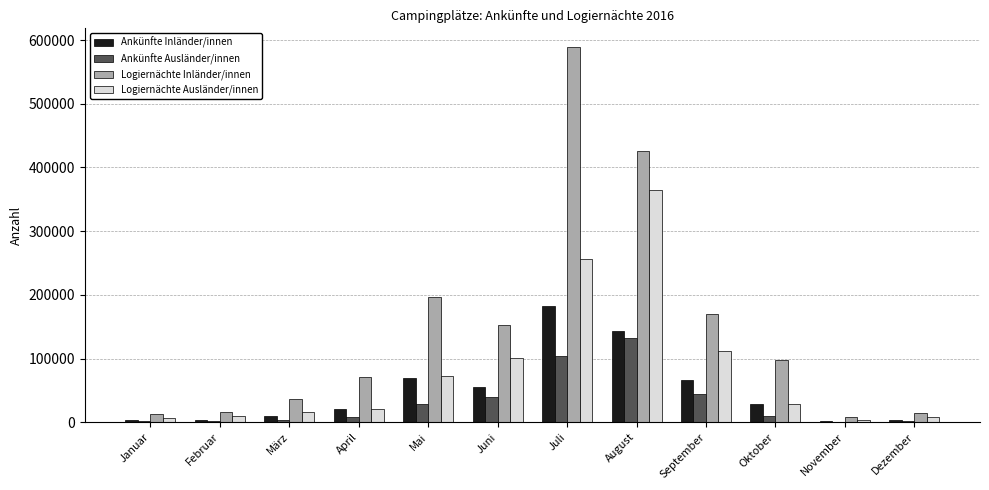

Which series has the largest total across all categories?

Logiernächte Inländer/innen